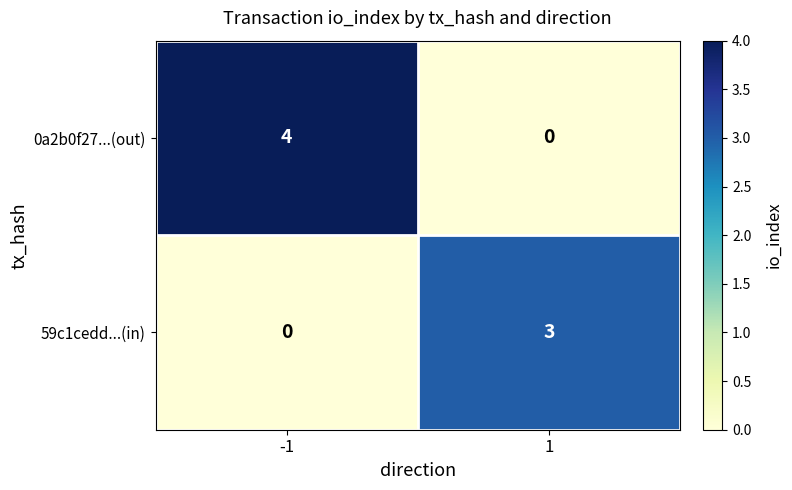

Rank the categories by 59c1cedd...(in) value from highest to lowest.

1, -1